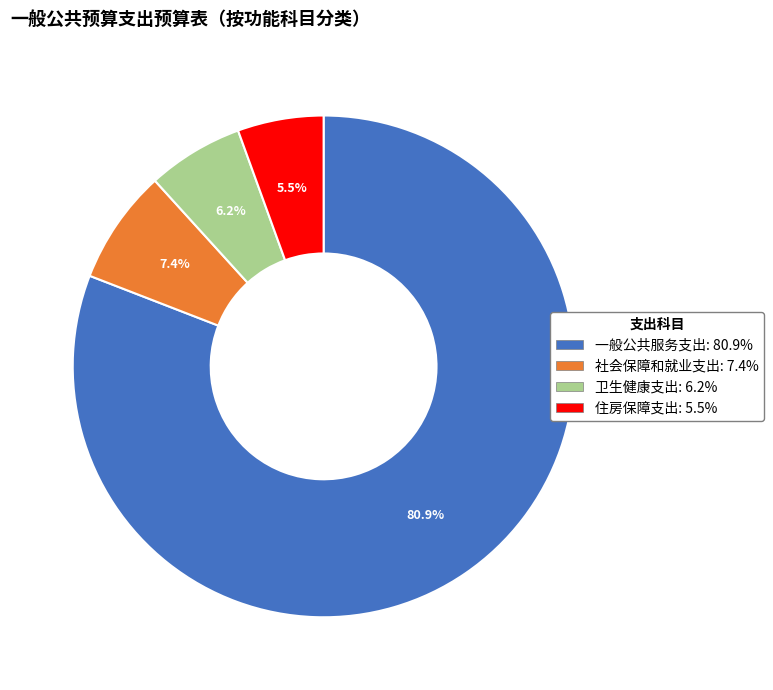

True or false: 社会保障和就业支出 accounts for 7% of the total.

True